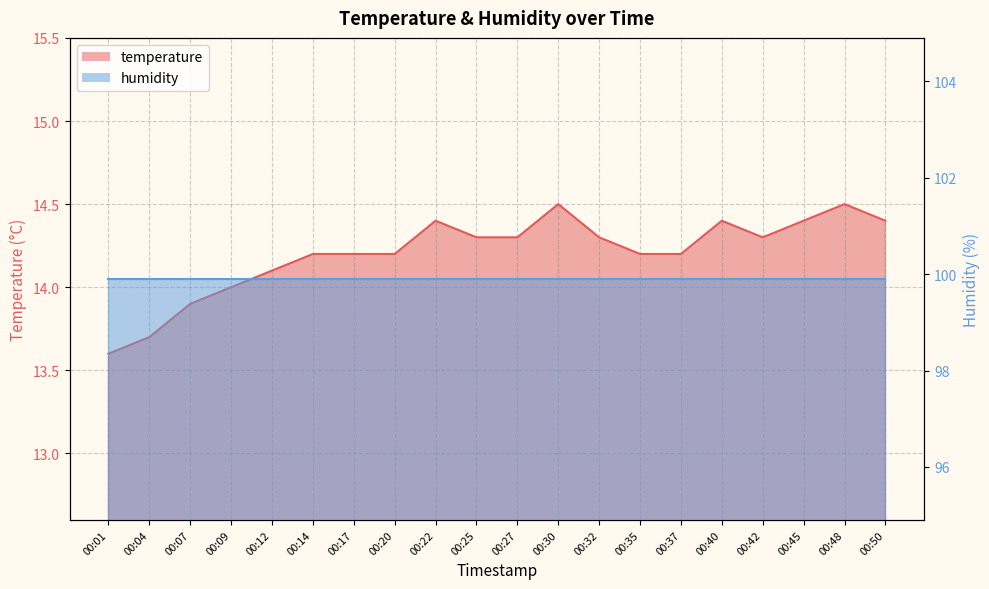

Where is the first local minimum?

00:42